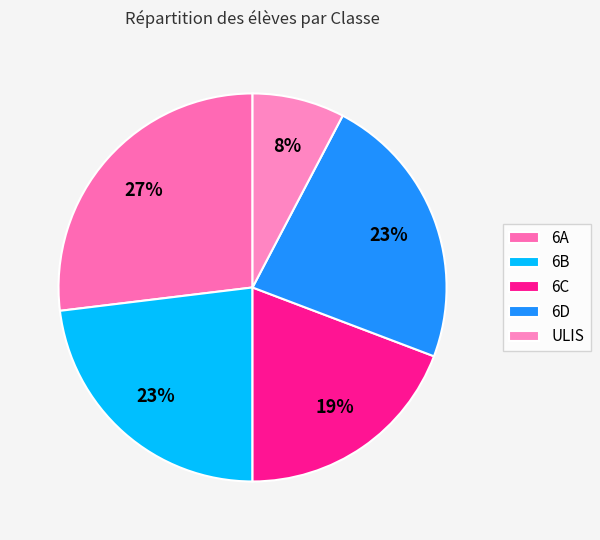

How many segments does this pie chart have?

5